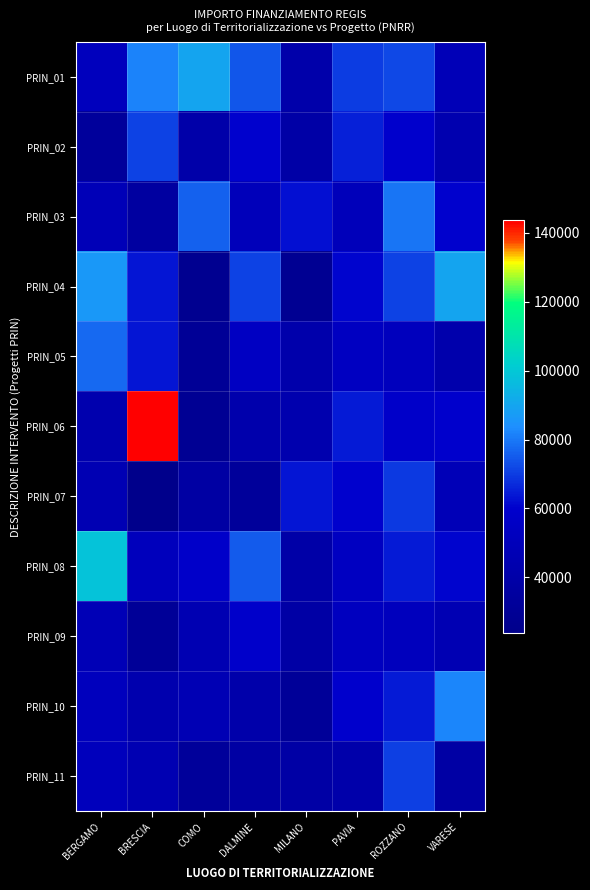

At which category is the sum across all series the highest?

ROZZANO